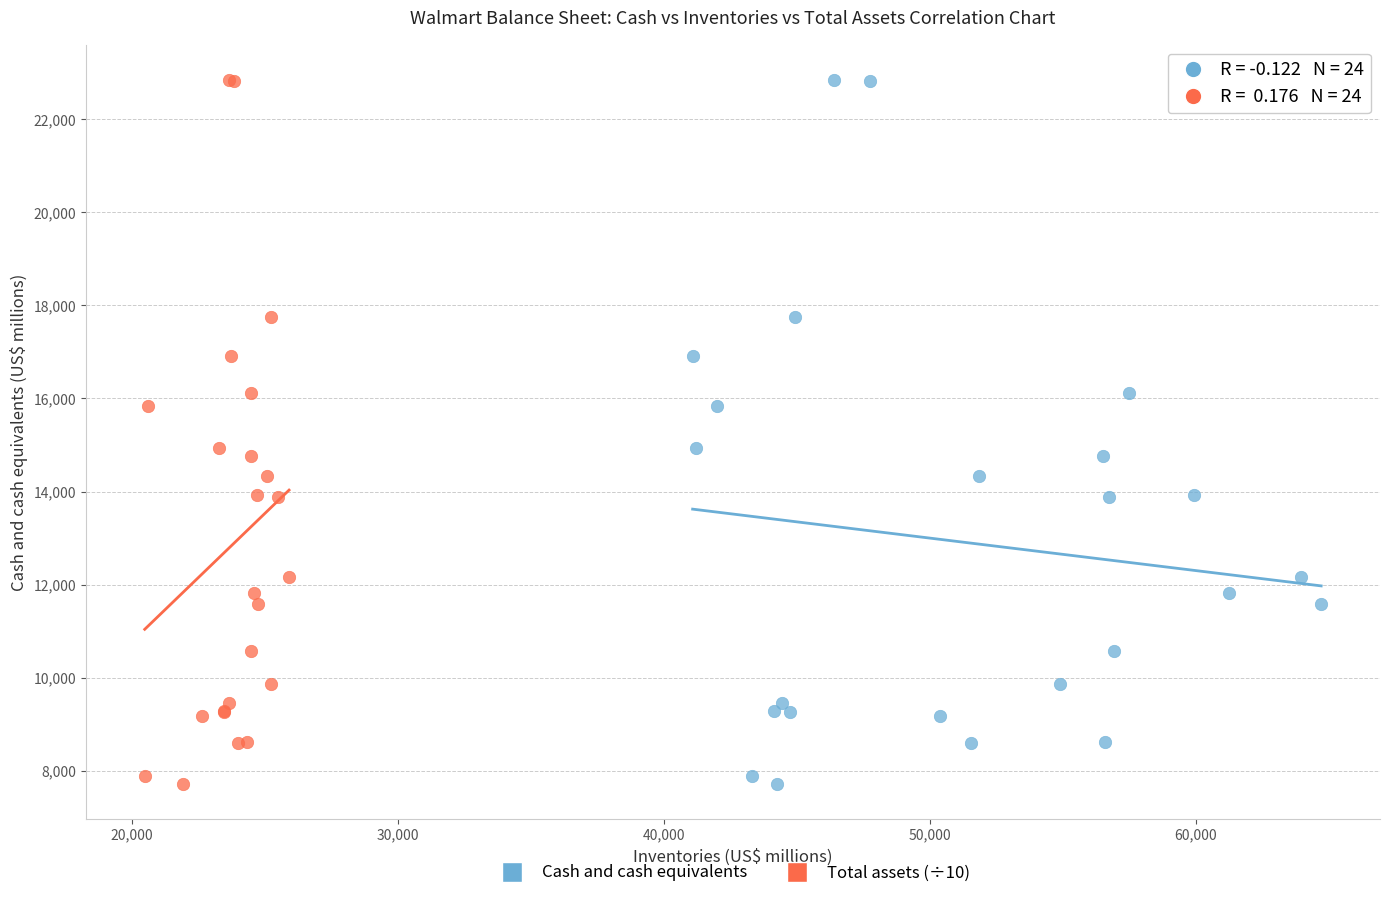

What are all the series names shown in the legend?

Cash and cash equivalents, Total assets (÷10)